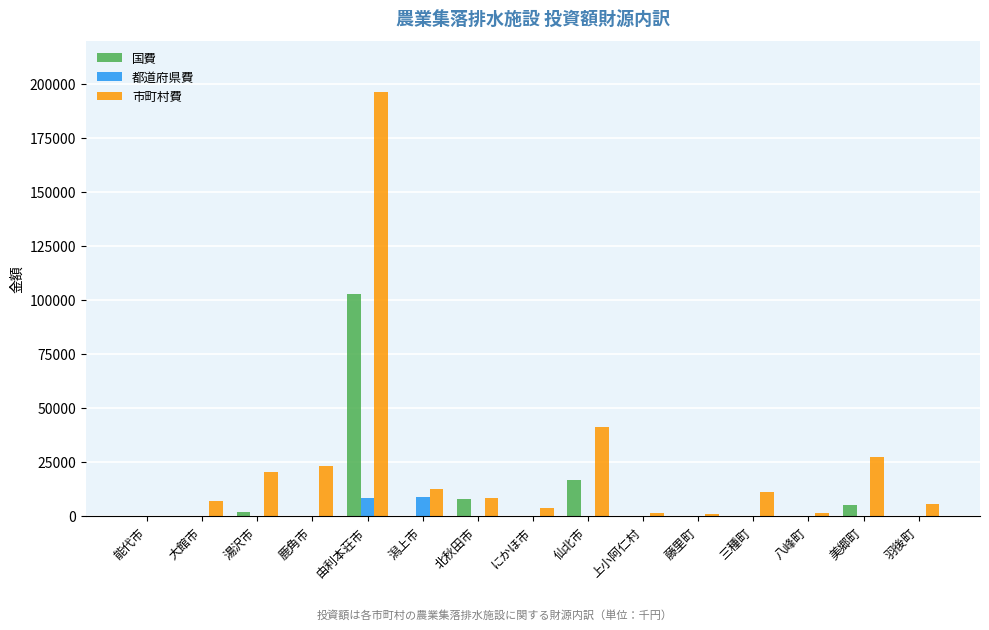

How many groups of bars are there?

15